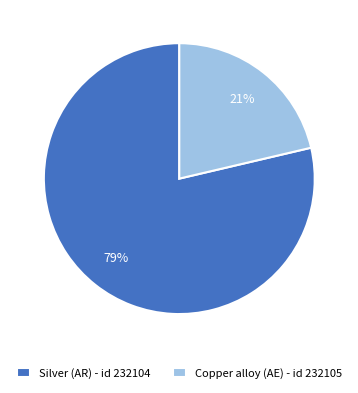

Count the number of slices in the pie.

2